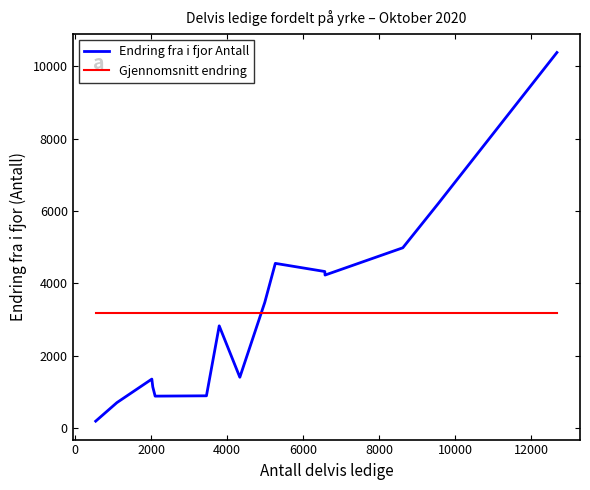

Count the number of data series in this chart.

2